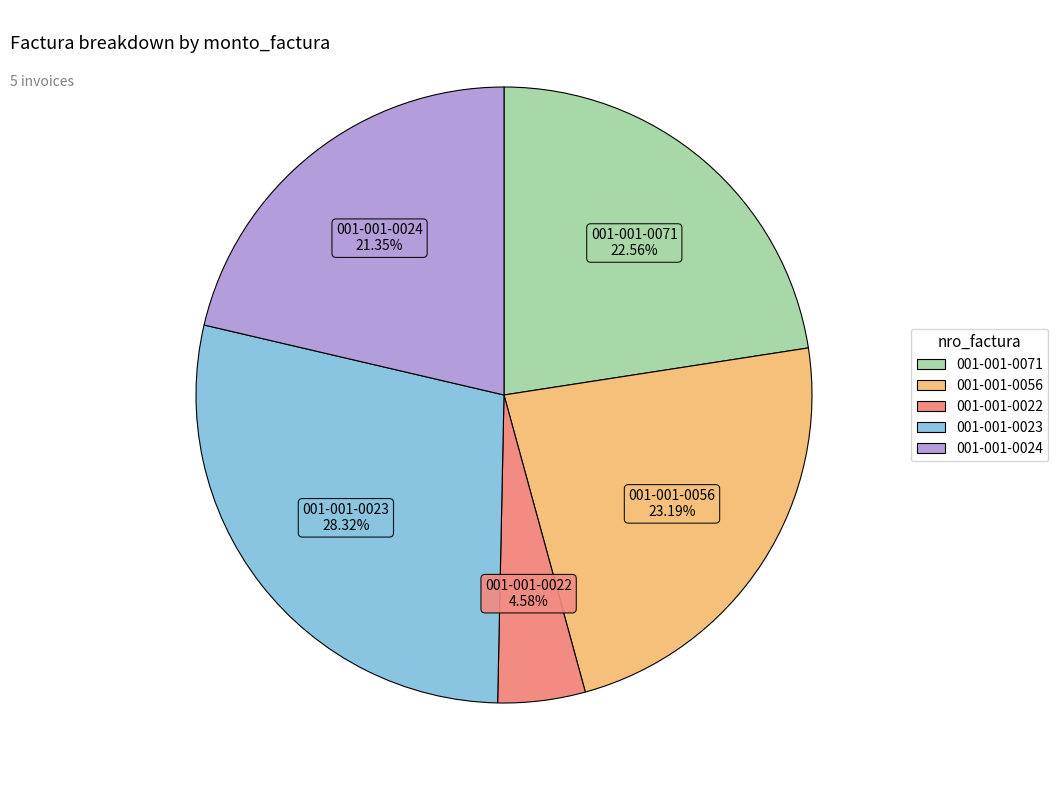

Is 001-001-0024 the majority of the pie?

No